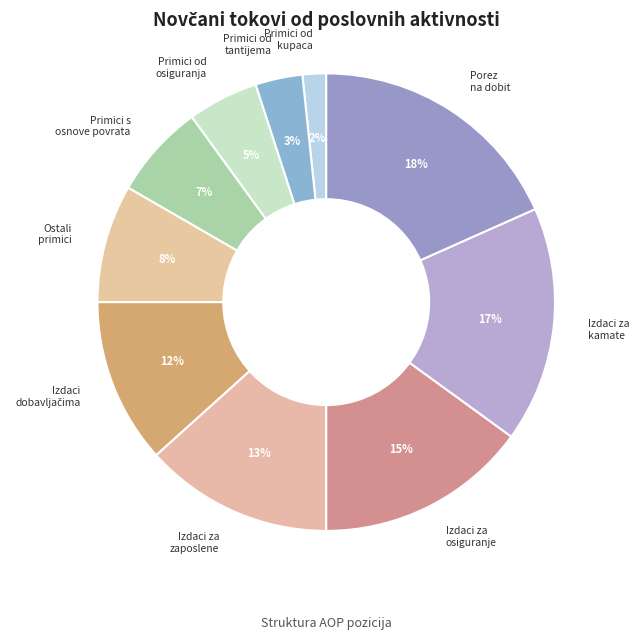

Which category has the biggest portion of the pie?

Porez na dobit